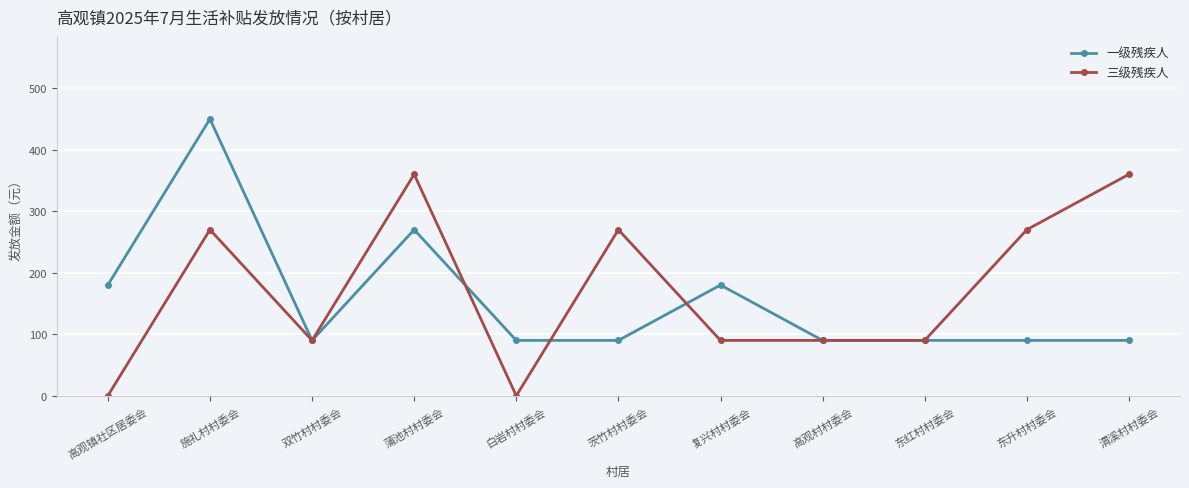

Read the 三级残疾人 value at 东红村村委会.

90